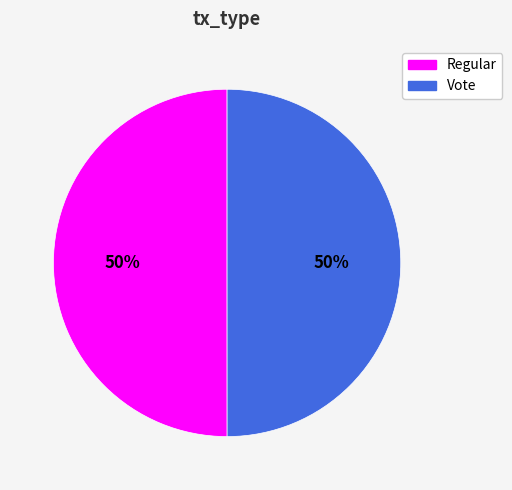

Count the number of slices in the pie.

2